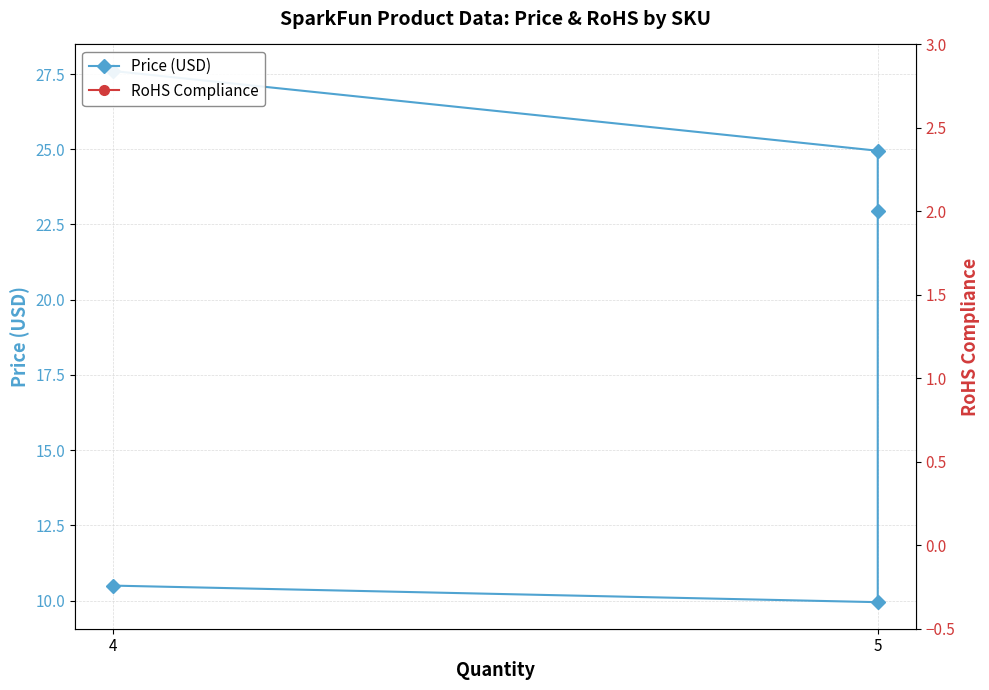

True or false: RoHS Compliance and Price (USD) intersect in this chart.

False